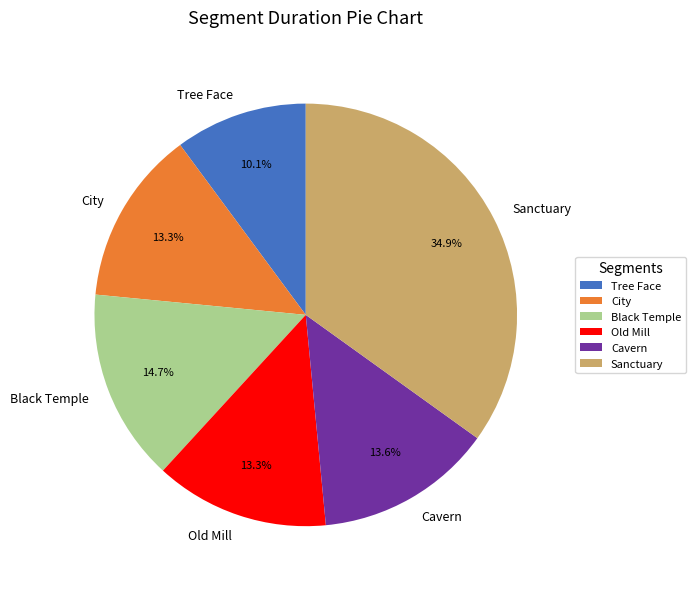

To the nearest percent, what portion does Old Mill represent?

13%